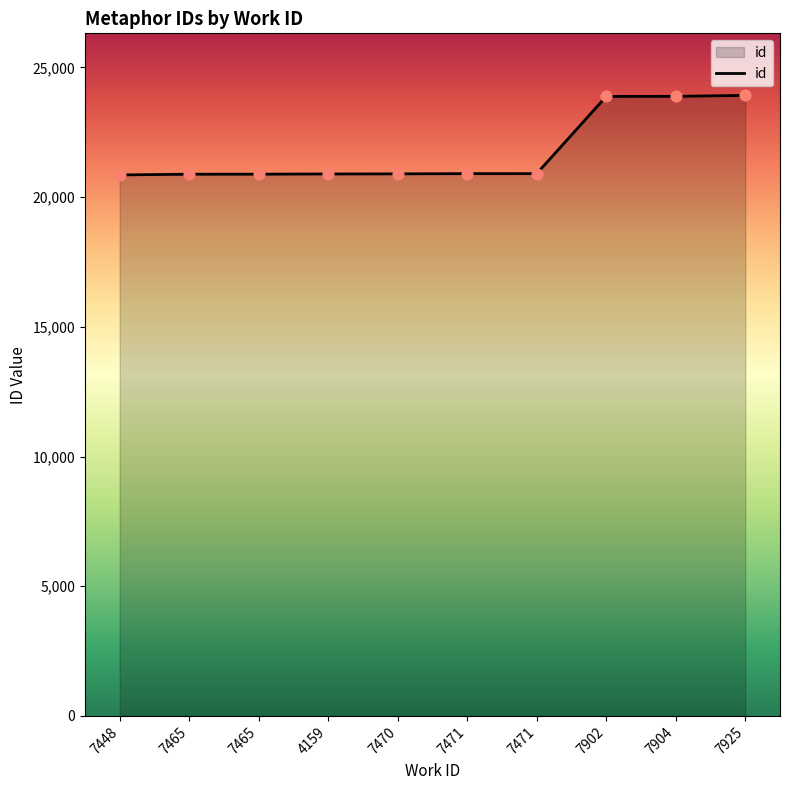

What is the change in value from 7471 to 7471?

+1